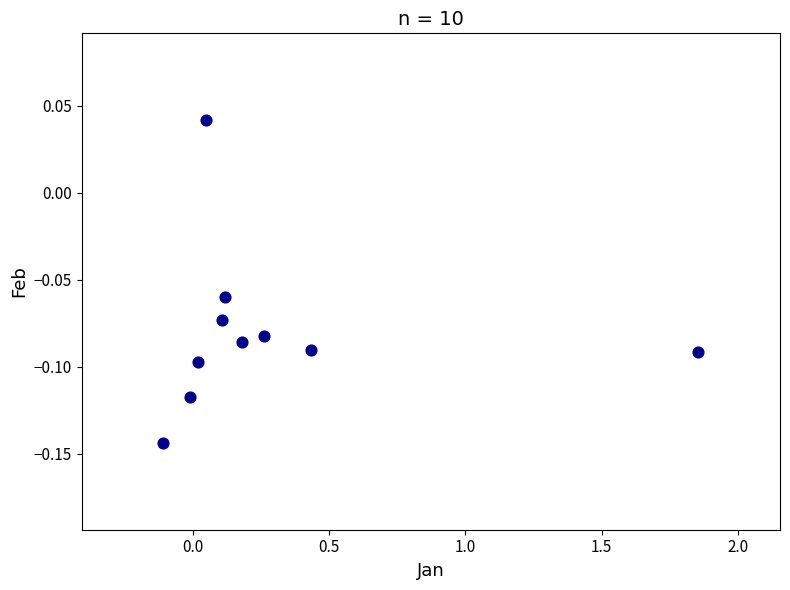

What is the average X value?

0.3